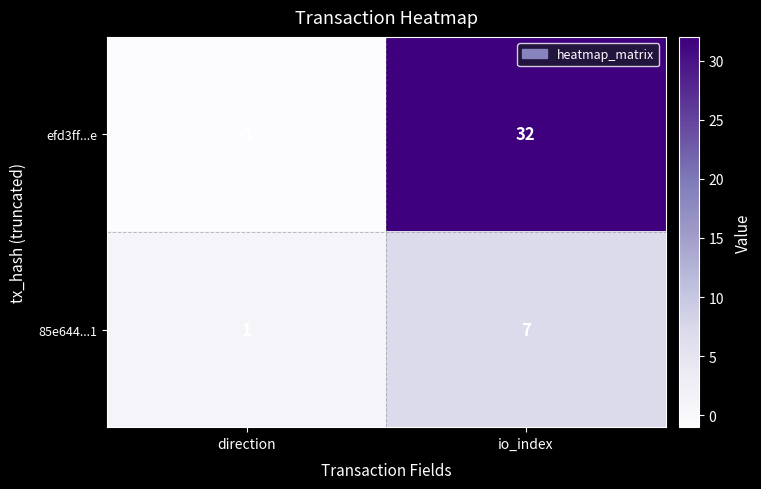

At which category is the sum across all series the highest?

io_index